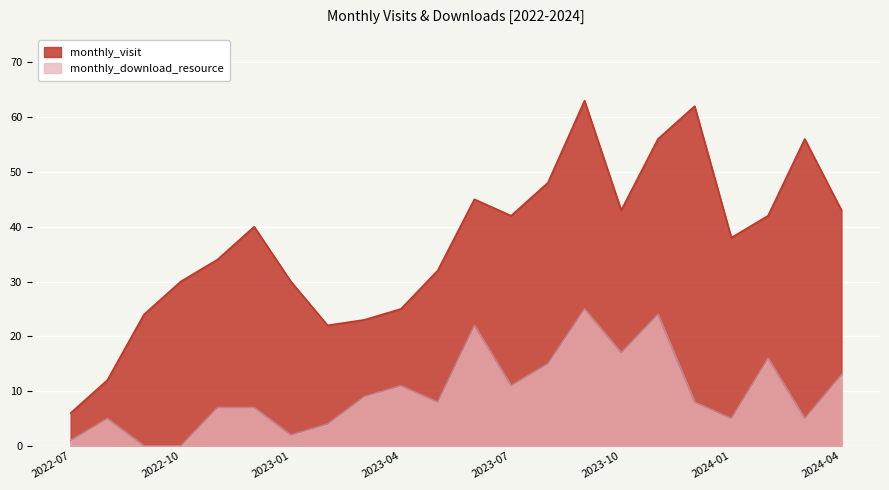

Reading right to left, transcribe all the data shown in this chart.

monthly_visit: 2024-04=43	2024-03=56	2024-02=42	2024-01=38	2023-12=62	2023-11=56	2023-10=43	2023-09=63	2023-08=48	2023-07=42	2023-06=45	2023-05=32	2023-04=25	2023-03=23	2023-02=22	2023-01=30	2022-12=40	2022-11=34	2022-10=30	2022-09=24	2022-08=12	2022-07=6
monthly_download_resource: 2024-04=13	2024-03=5	2024-02=16	2024-01=5	2023-12=8	2023-11=24	2023-10=17	2023-09=25	2023-08=15	2023-07=11	2023-06=22	2023-05=8	2023-04=11	2023-03=9	2023-02=4	2023-01=2	2022-12=7	2022-11=7	2022-10=0	2022-09=0	2022-08=5	2022-07=1